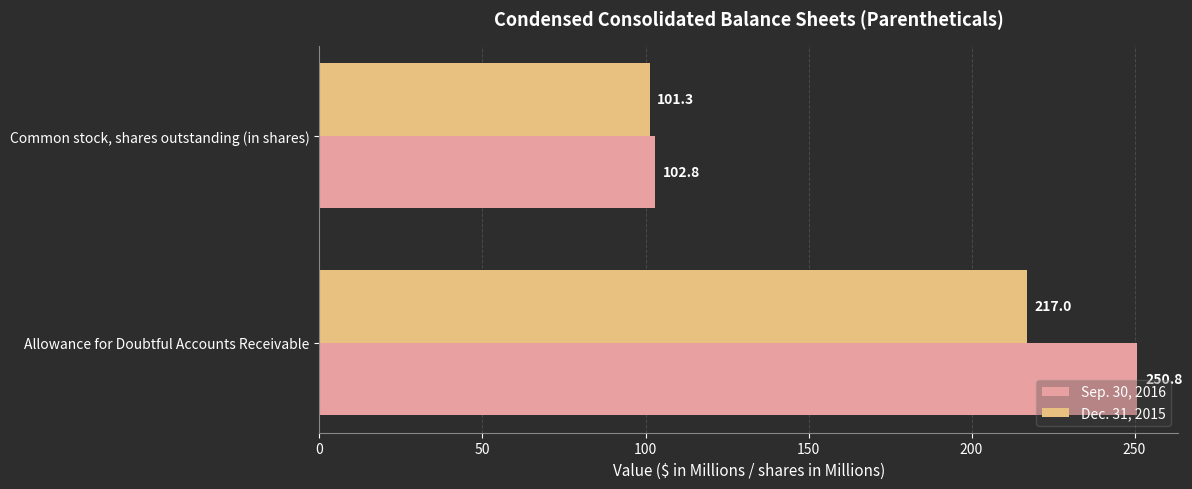

True or false: Sep. 30, 2016 has a value of 152.7 at Allowance for Doubtful Accounts Receivable.

False